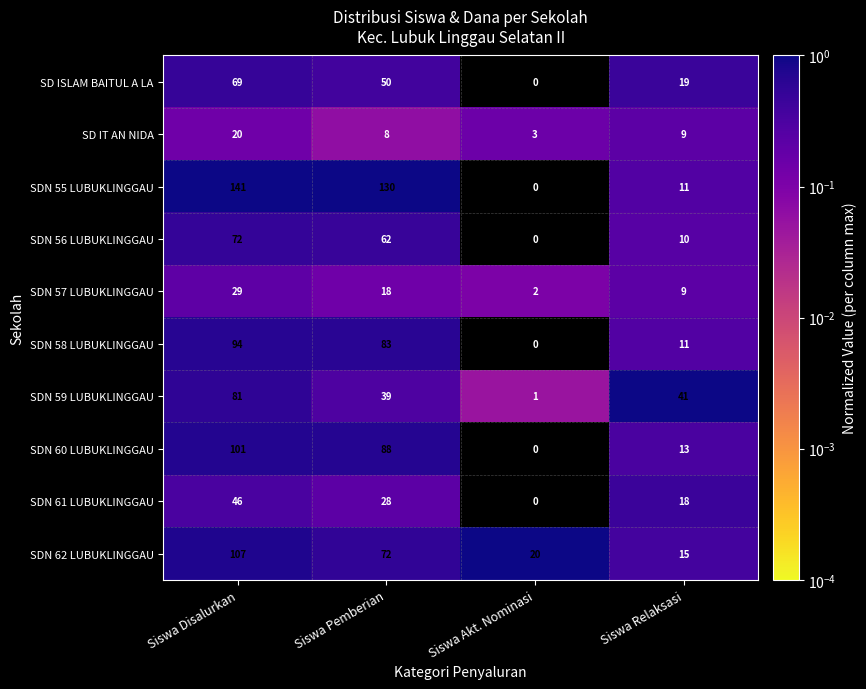

At which category is the sum across all series the highest?

Siswa Disalurkan